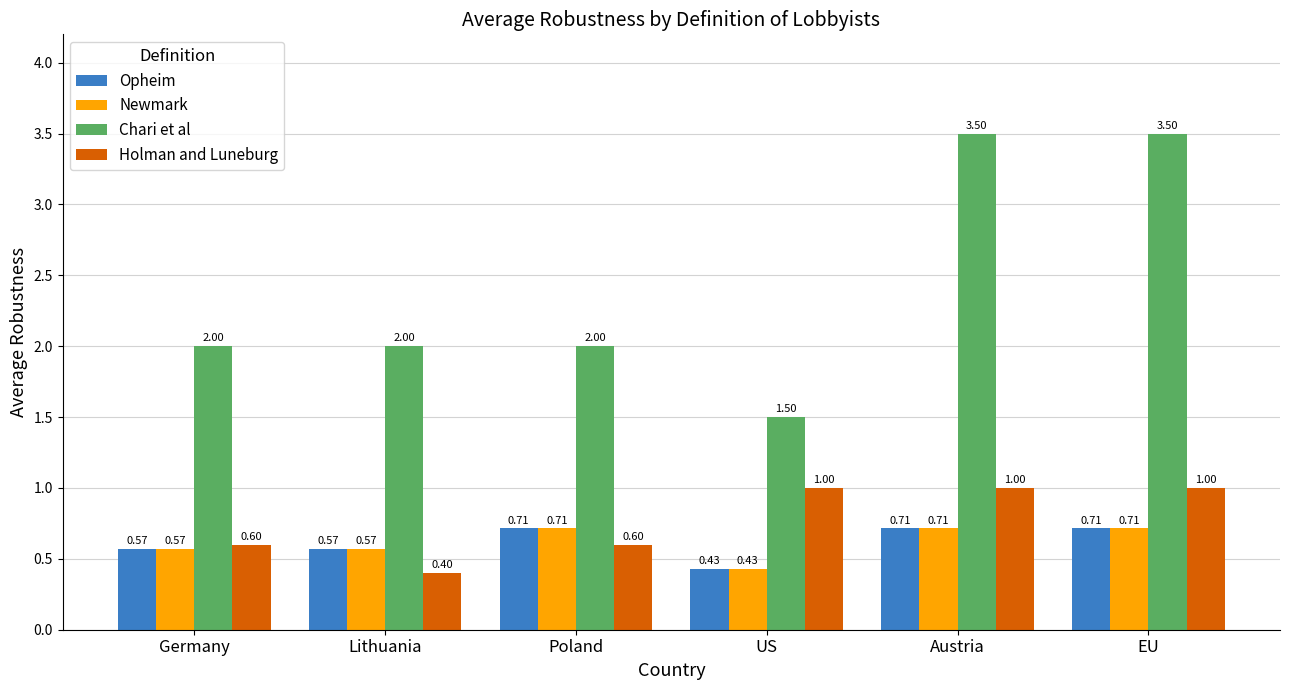

What are all the series names shown in the legend?

Opheim, Newmark, Chari et al, Holman and Luneburg